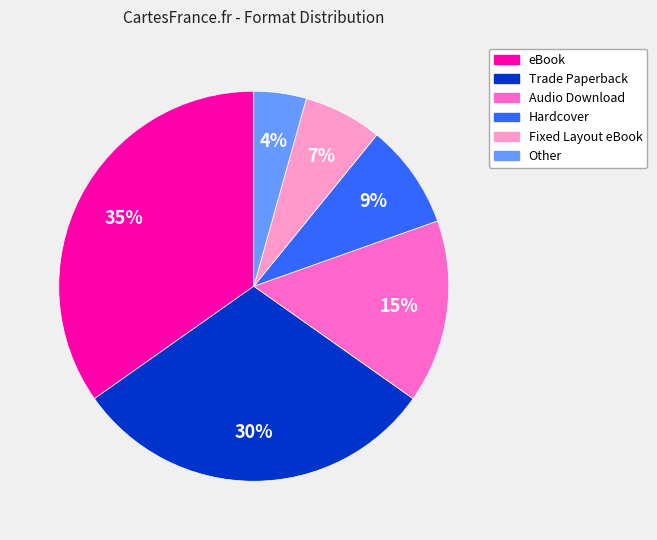

Rank the categories by value from lowest to highest.

Other, Fixed Layout eBook, Hardcover, Audio Download, Trade Paperback, eBook